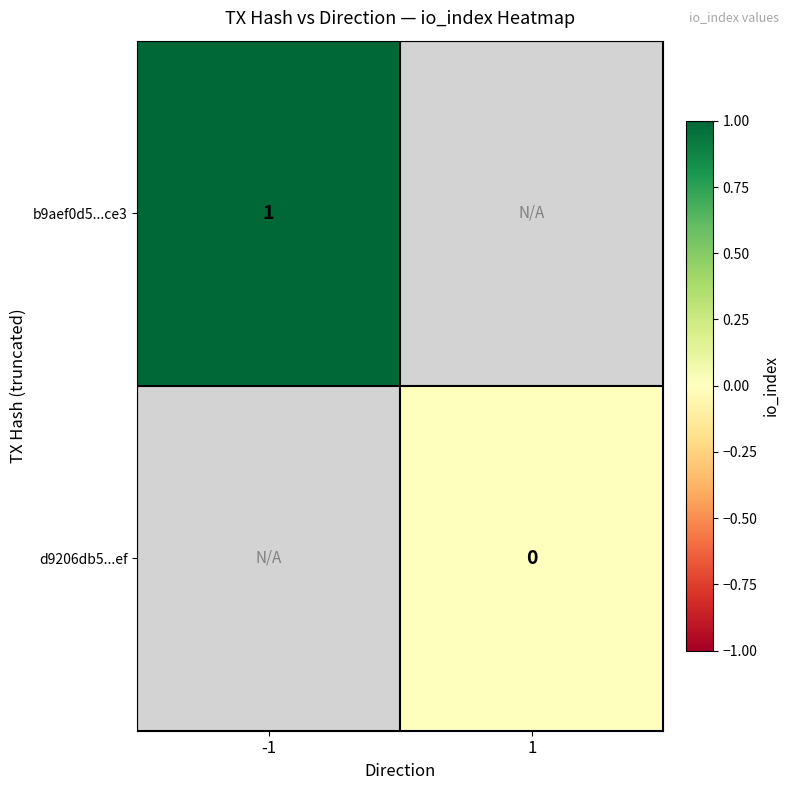

The b9aef0d5...ce3 series shows 2 at -1. True or false?

False